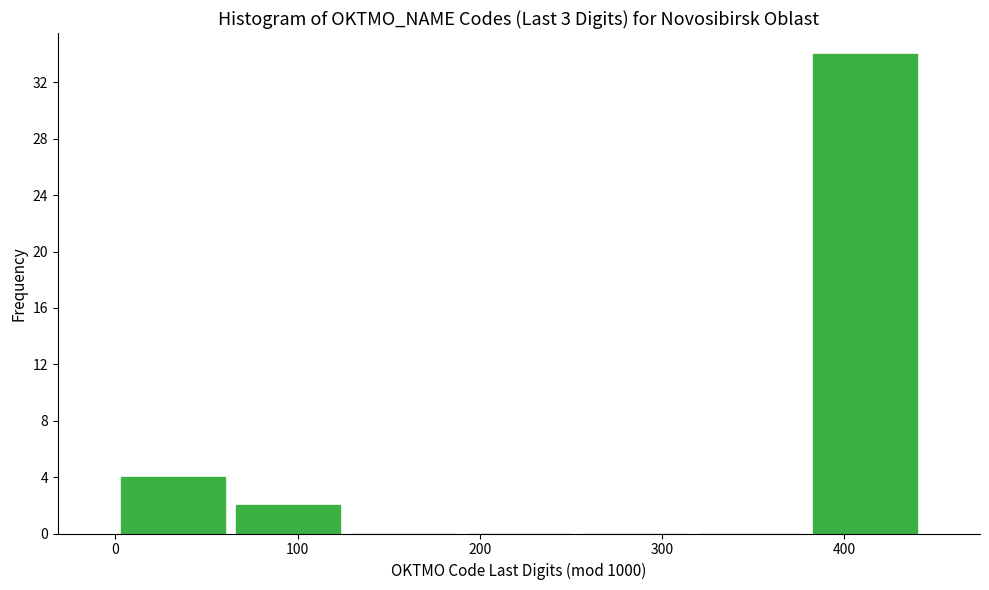

Reading left to right, list every bar in this chart as the range it spans on the x-axis followed by its height. Neither the bar edges nor the heights are printed on the chart, so give them approximately, as read against the axes.

0 to 60: 4
60 to 130: 2
130 to 190: 0
190 to 250: 0
250 to 320: 0
320 to 380: 0
380 to 440: 34